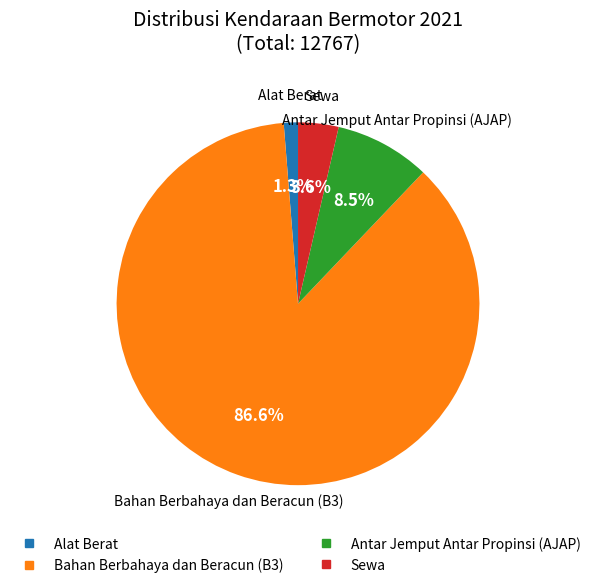

What is the ratio of the value at Antar Jemput Antar Propinsi (AJAP) to the value at Sewa?

2.4